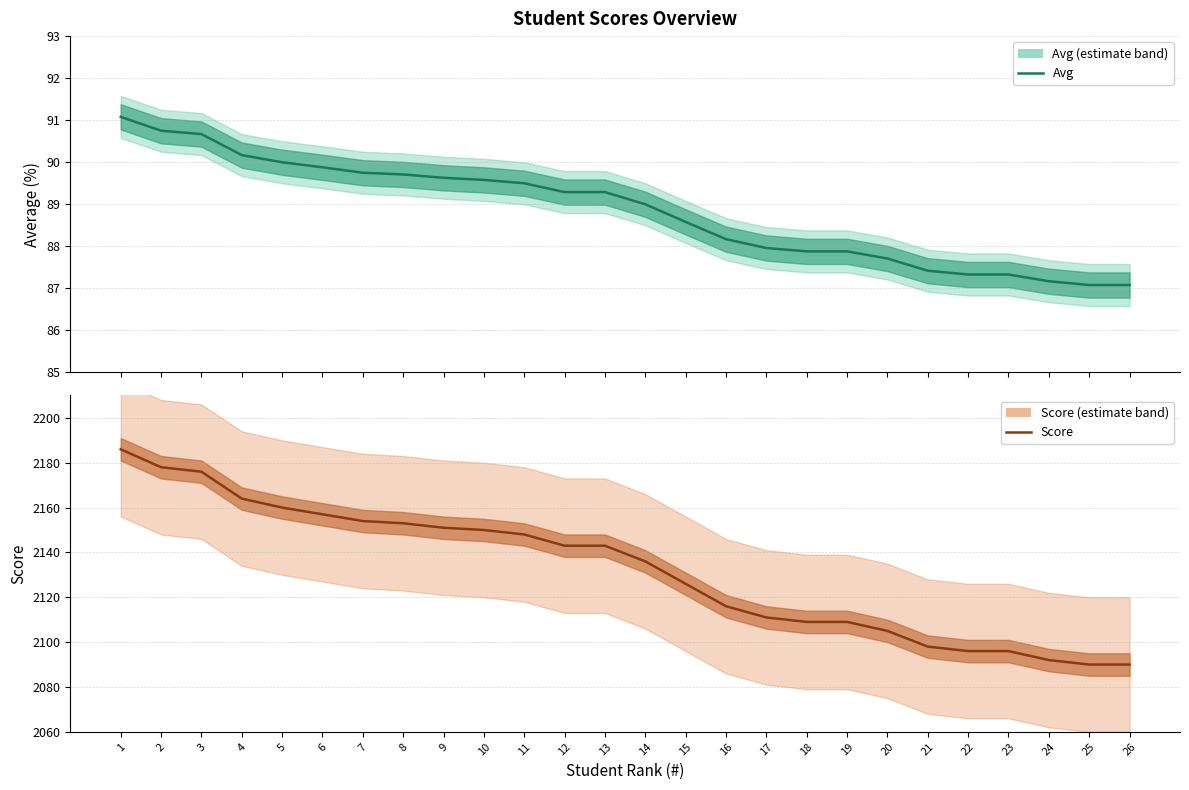

Does the chart have visible grid lines?

Yes